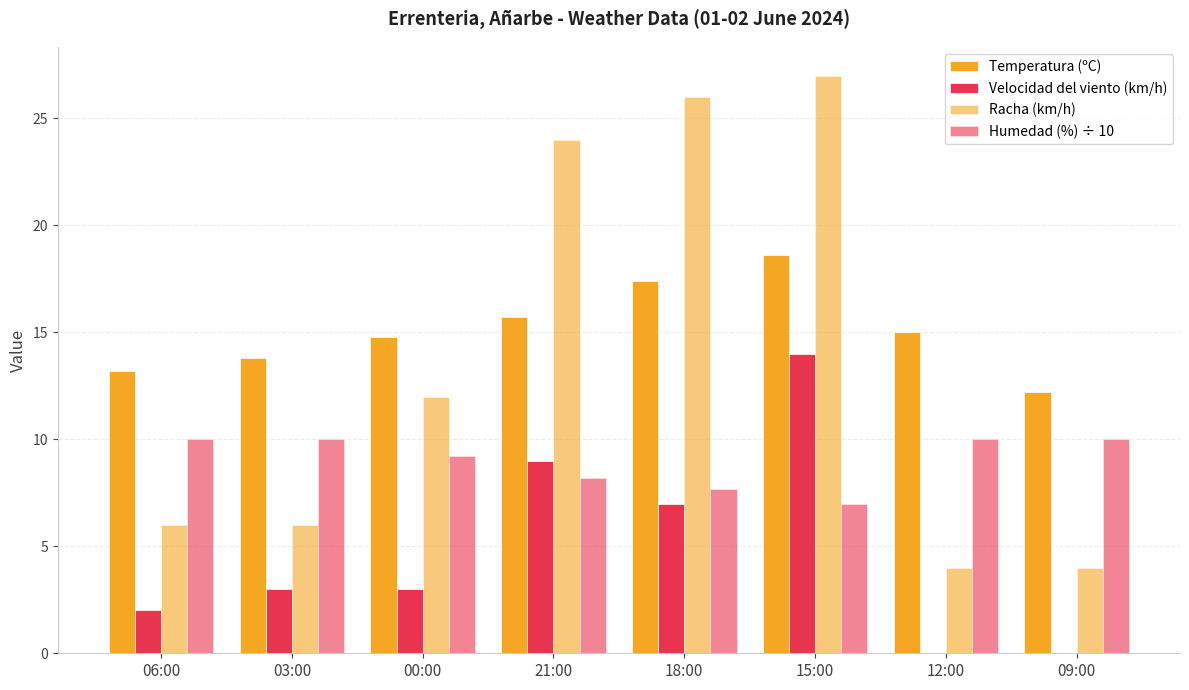

Which series changed the most between 21:00 and 09:00?

Racha (km/h)